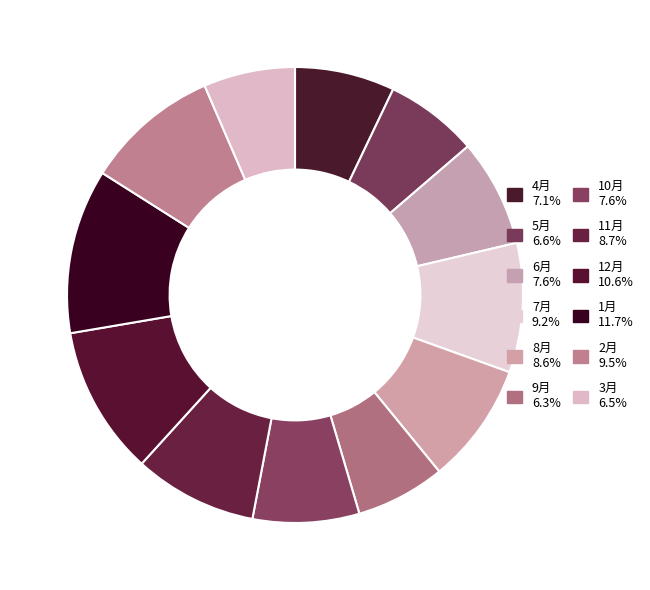

What is the largest slice in the pie chart?

1月